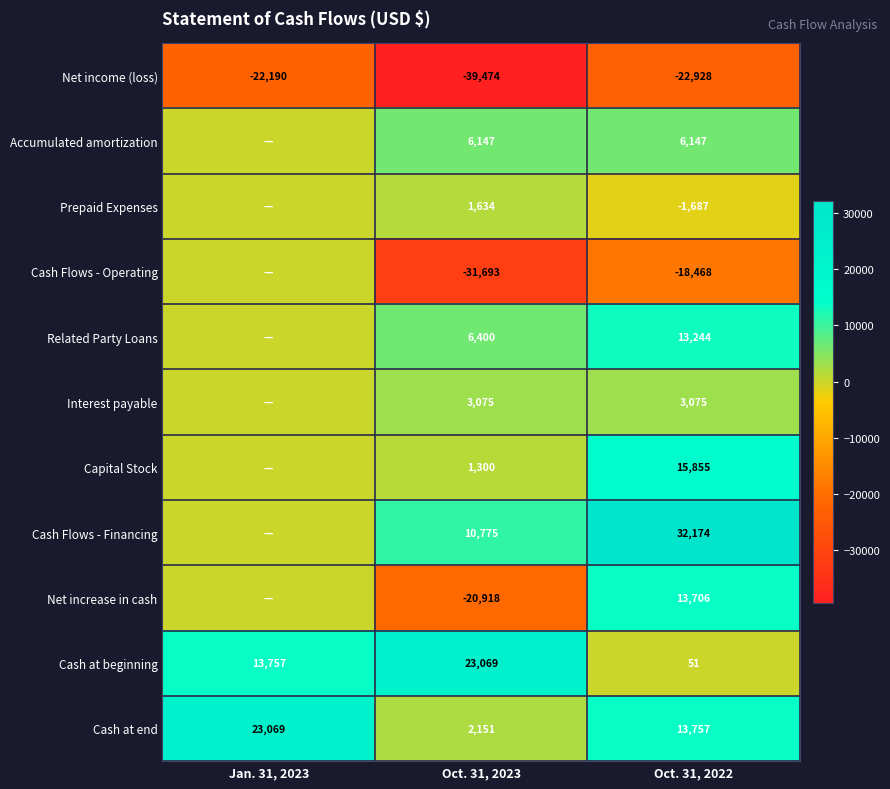

Which category has the highest value in the Cash at beginning series?

Oct. 31, 2023